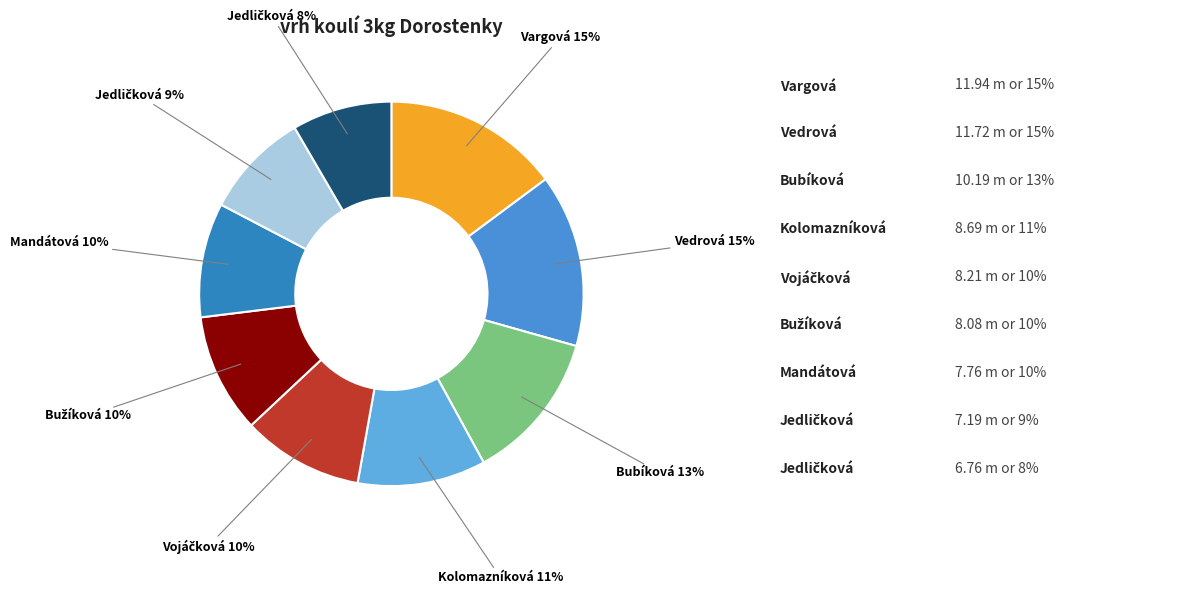

Count the number of slices in the pie.

9